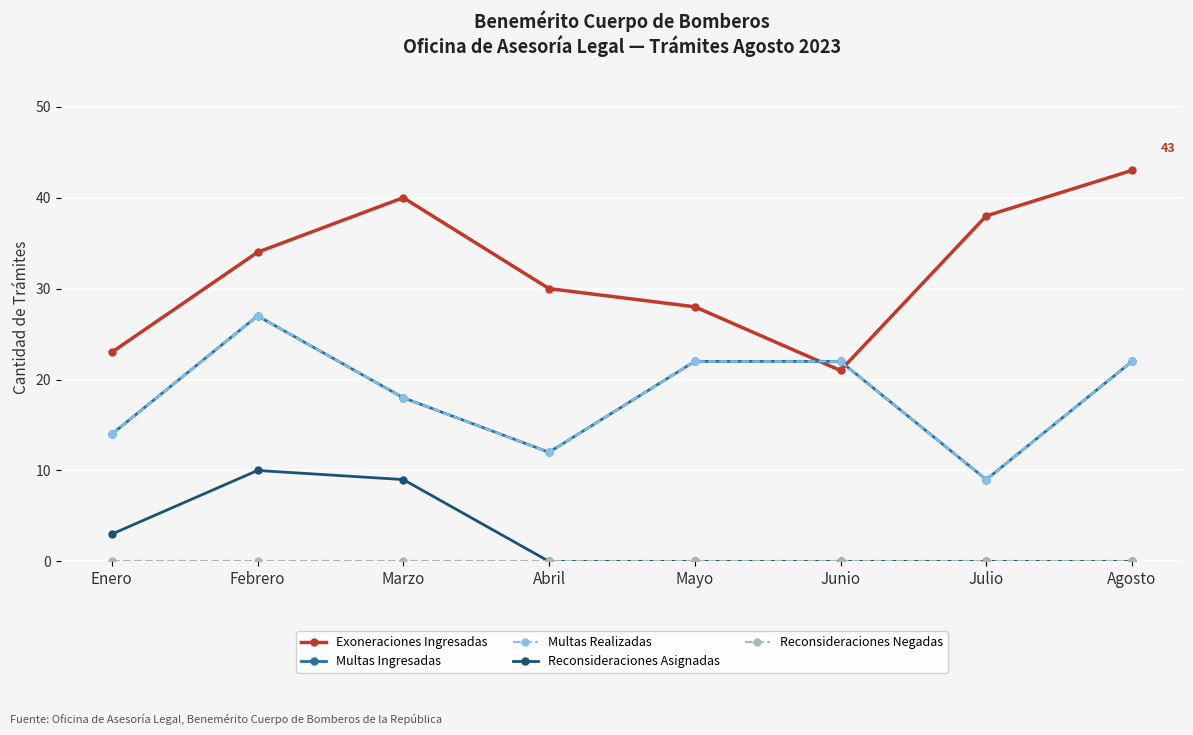

What position from the right is Junio?

3